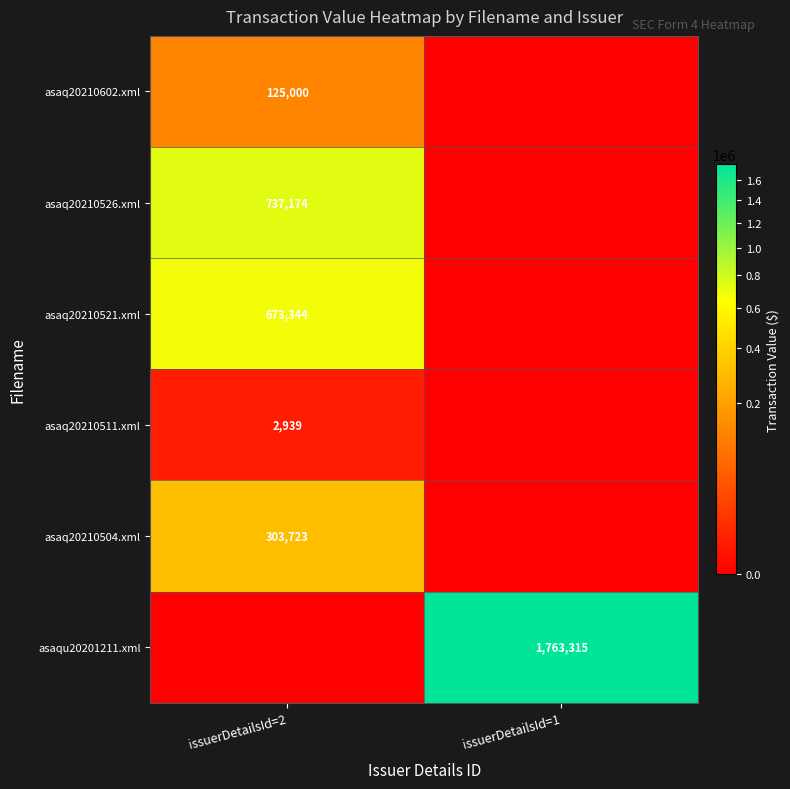

True or false: asaq20210504.xml has a value of 466233 at issuerDetailsId=2.

False